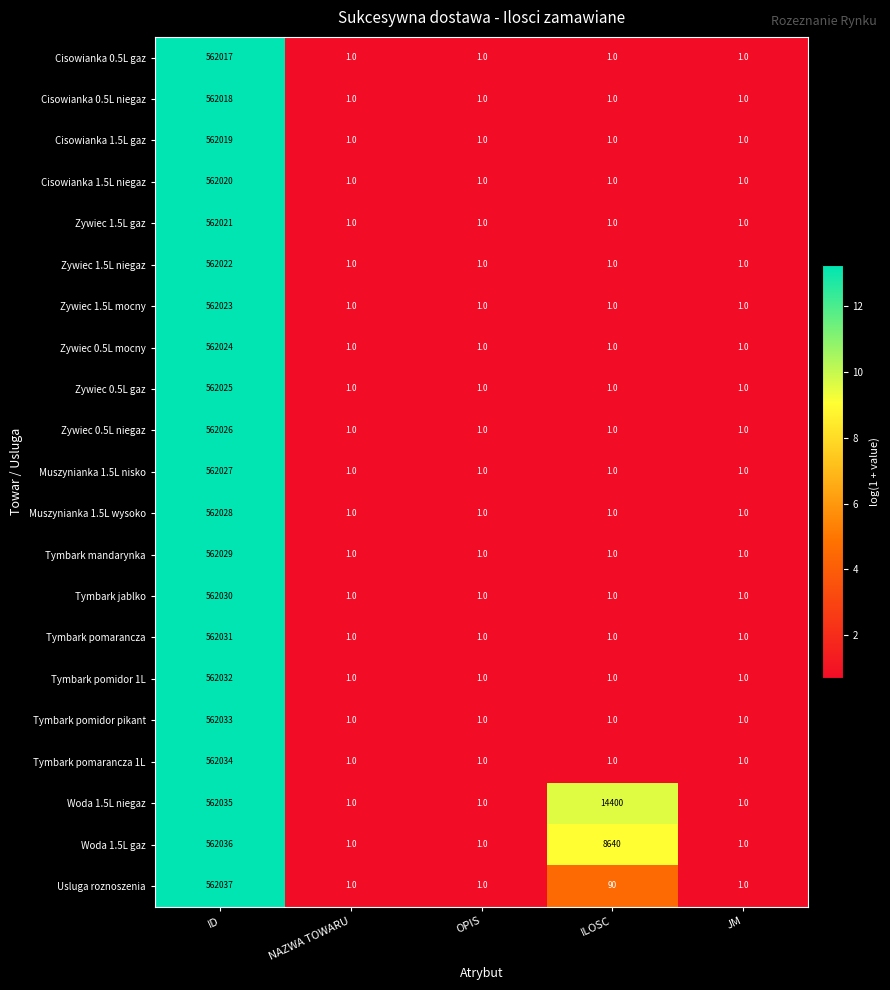

Which series has the largest total across all categories?

Woda 1.5L niegaz